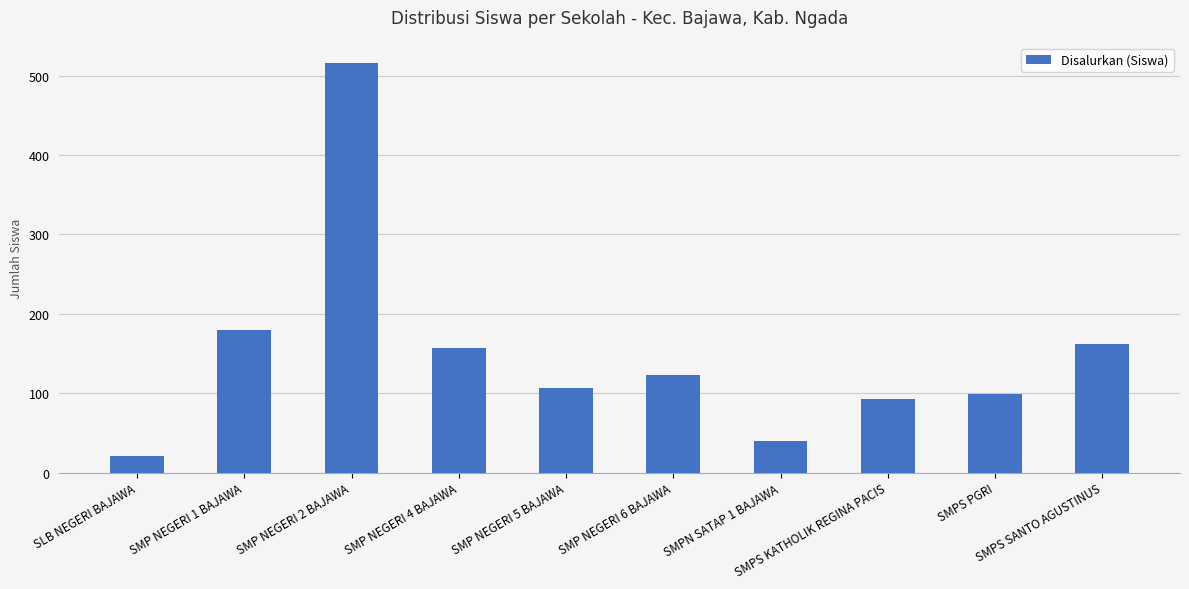

Is it true that the value at SMP NEGERI 2 BAJAWA is 829?

False